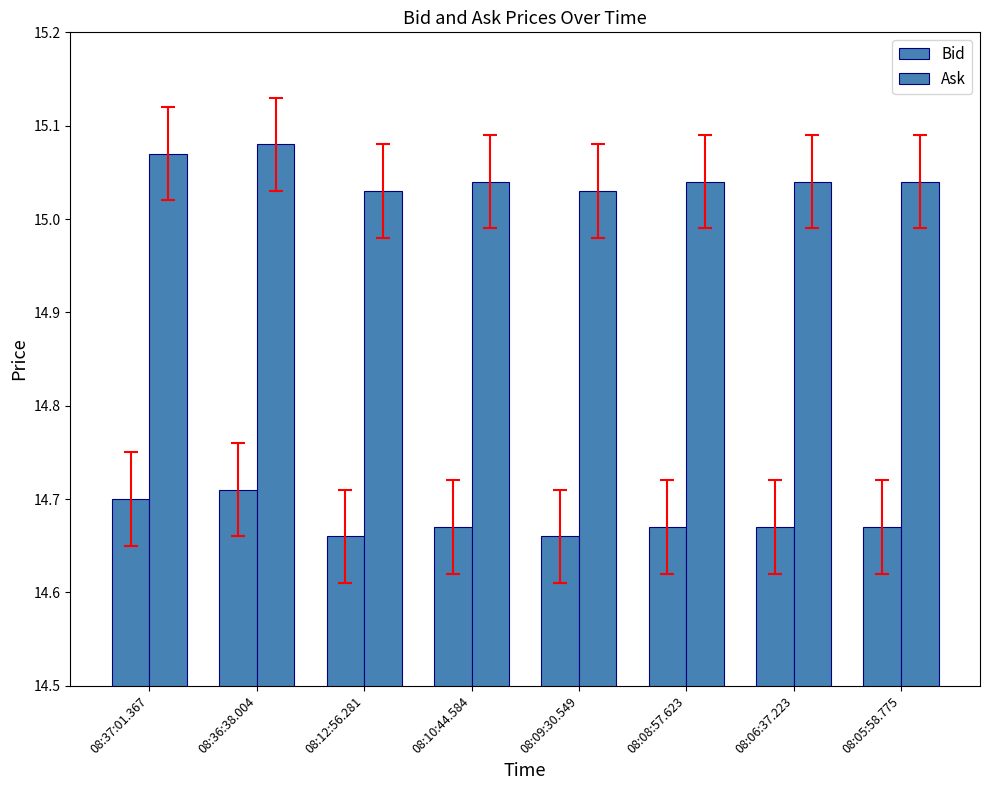

What position from the right is 08:36:38.004?

7